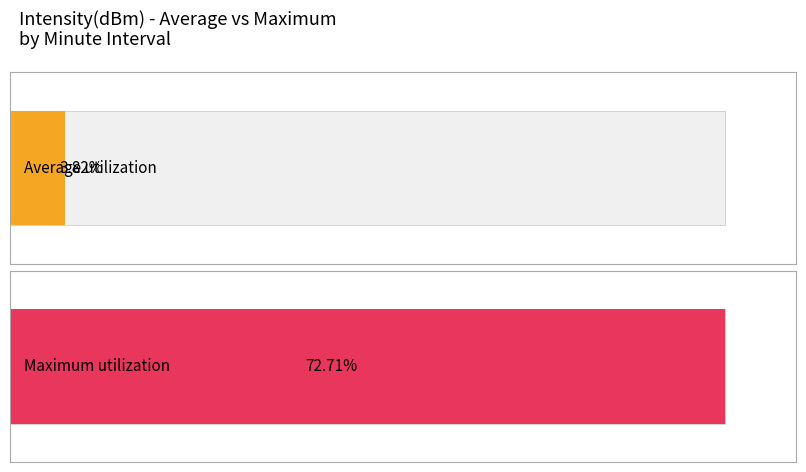

Are the bars grouped side by side (vs. stacked)?

Yes